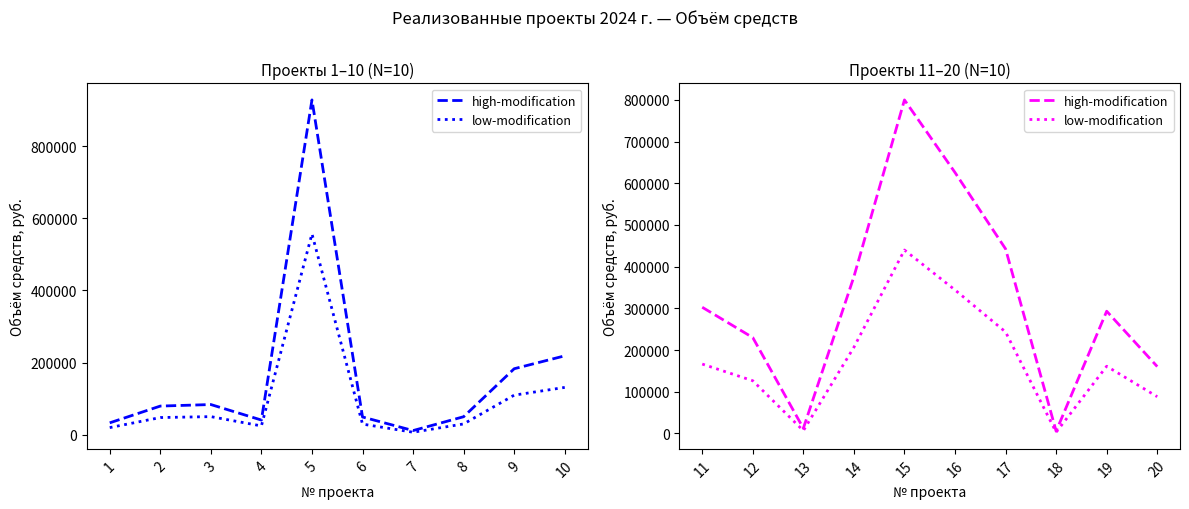

Does the chart have visible grid lines?

No